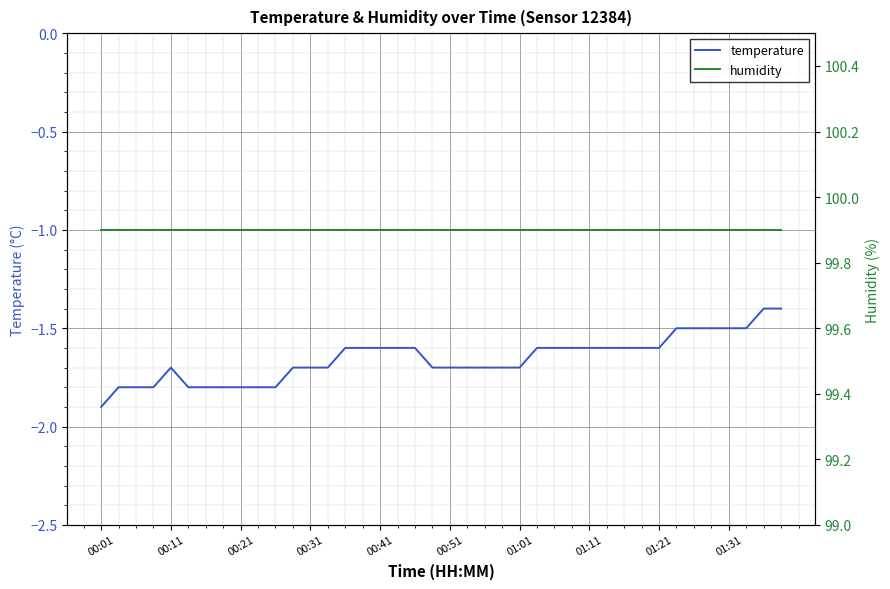

True or false: temperature has a value of -2.9 at 00:31.

False